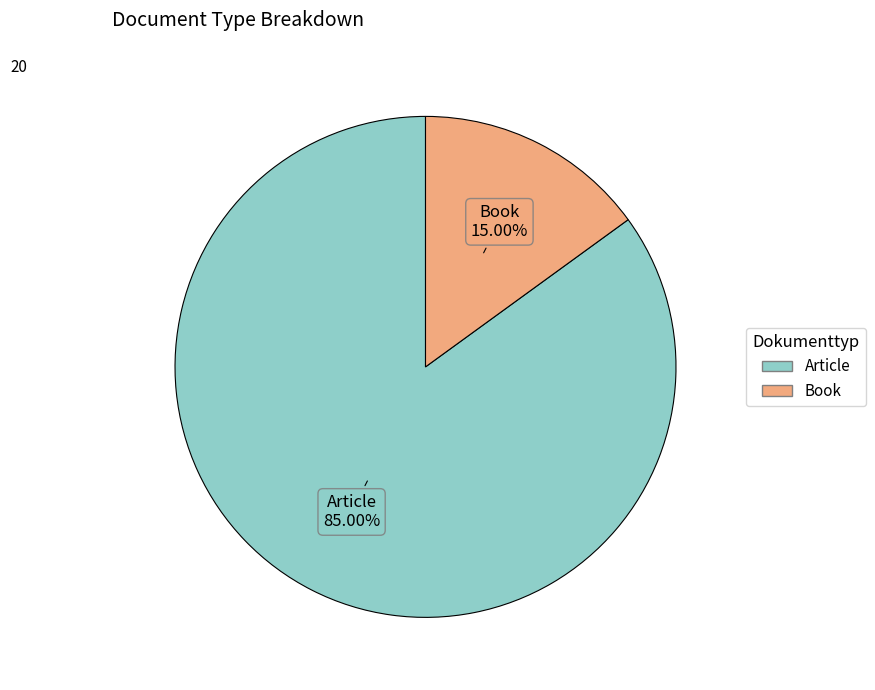

What is the ratio of the value at Book to the value at Article?

0.2